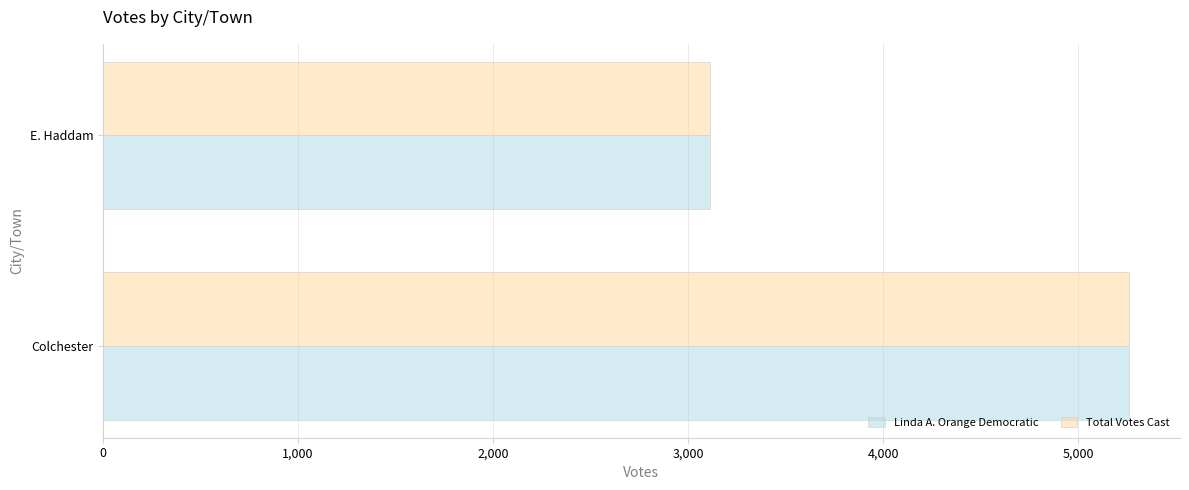

What is the greatest value displayed?

5258